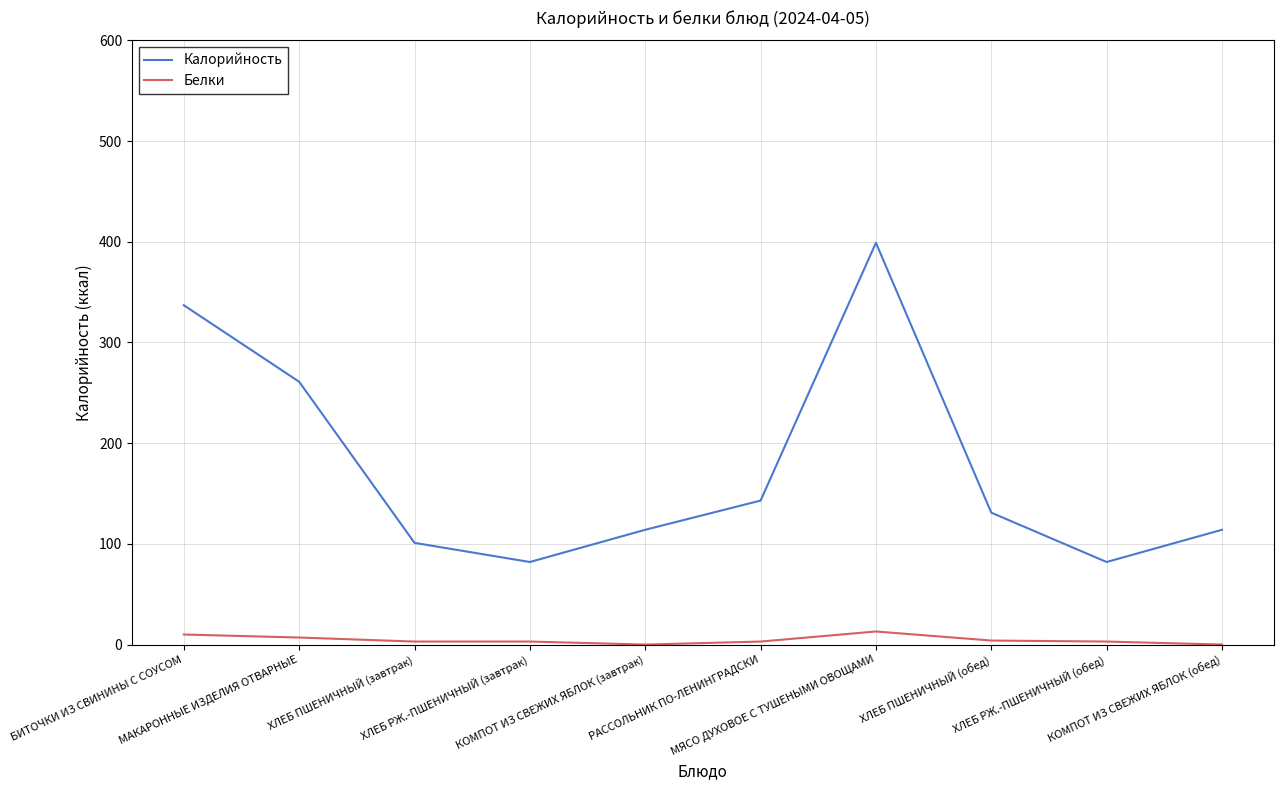

How many lines are shown in the chart?

2